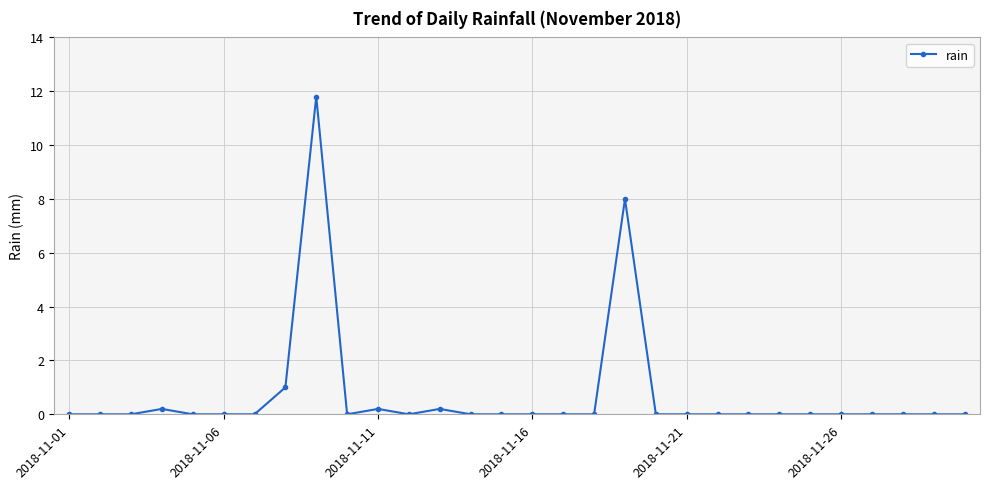

What is the greatest value displayed?

11.8